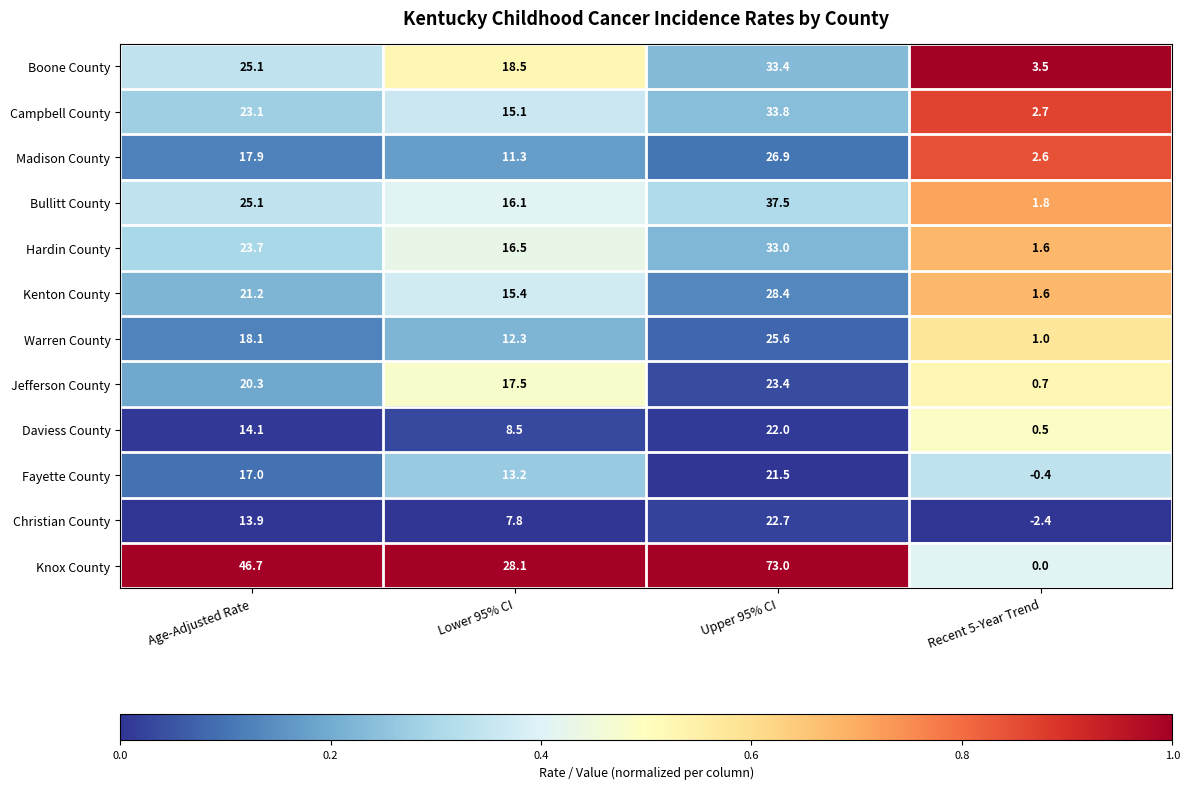

True or false: Jefferson County has a value of 20.3 at Age-Adjusted Rate.

True